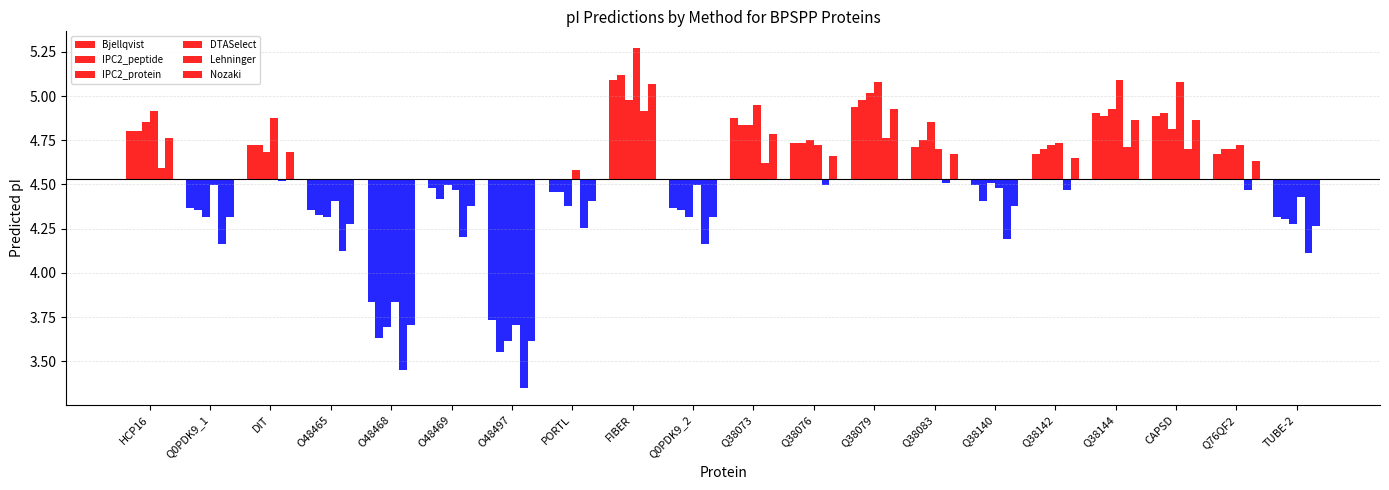

How many values in IPC2_protein are above zero?

11